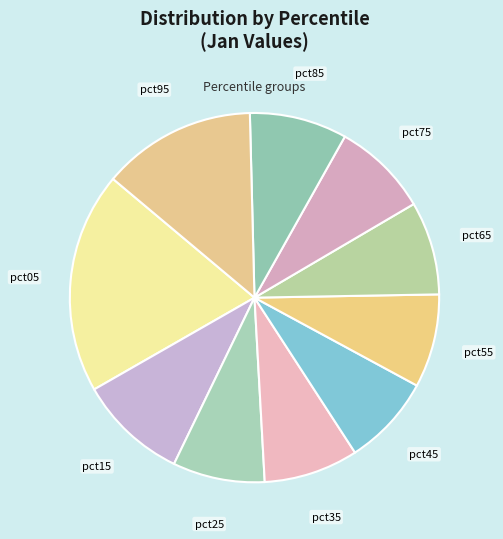

To the nearest percent, what is the difference between the largest and smallest slice percentages?

11%